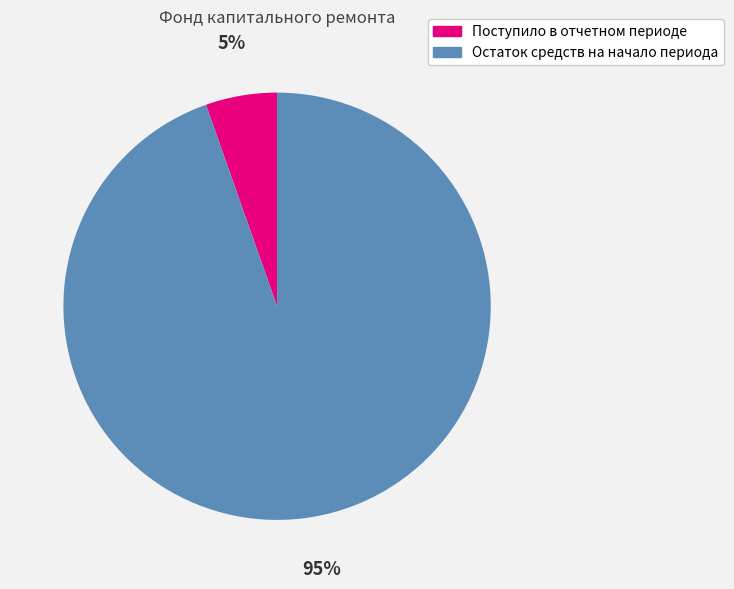

Count the number of slices in the pie.

2